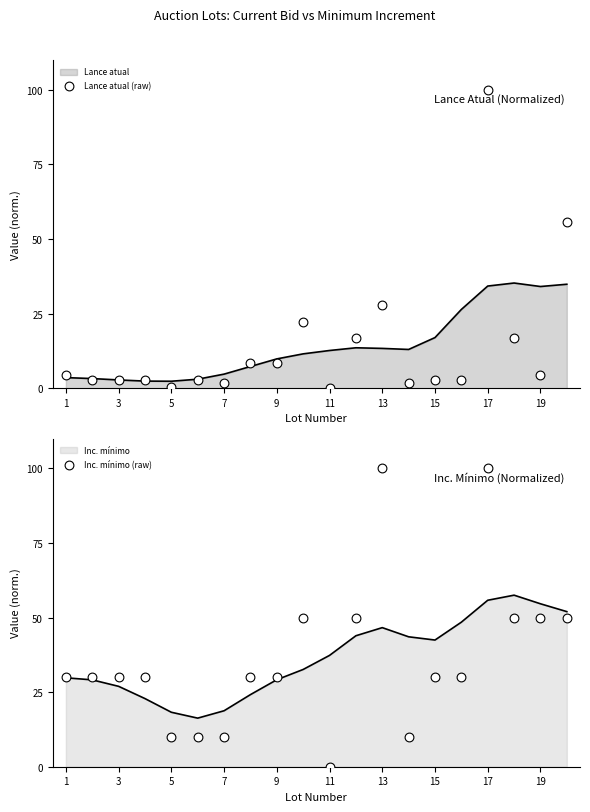

At how many categories does at least one series exceed 91?

2